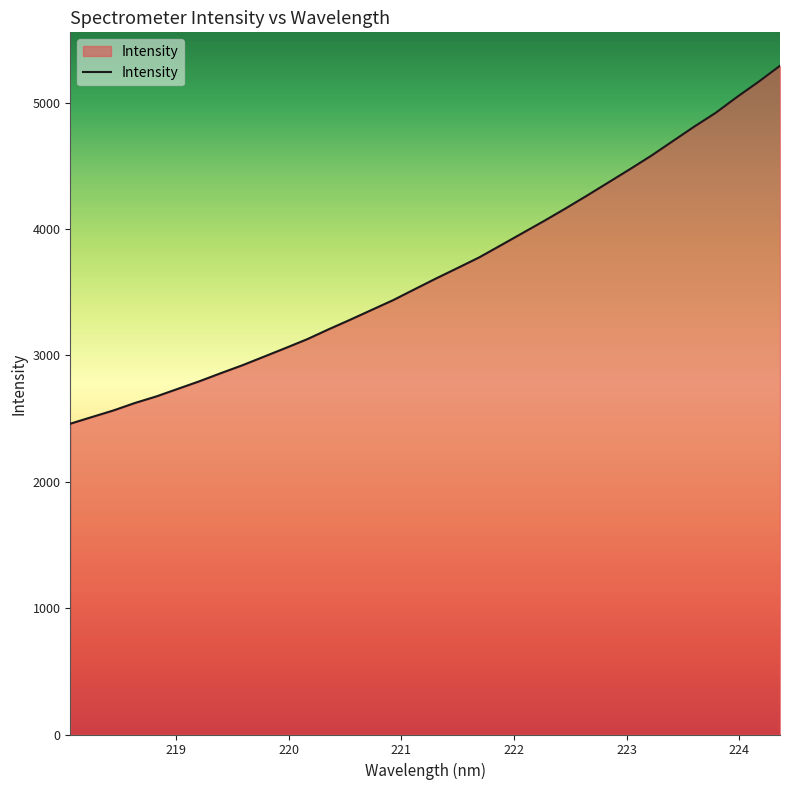

What is the minimum value shown in the chart?

2459.4